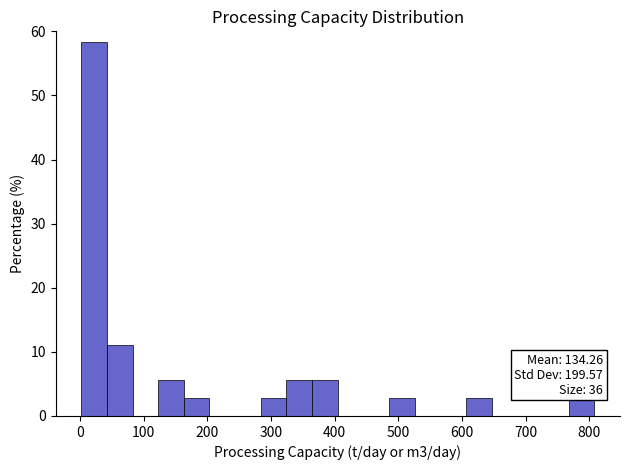

Which range on the x-axis has the tallest bar?

0 to 40